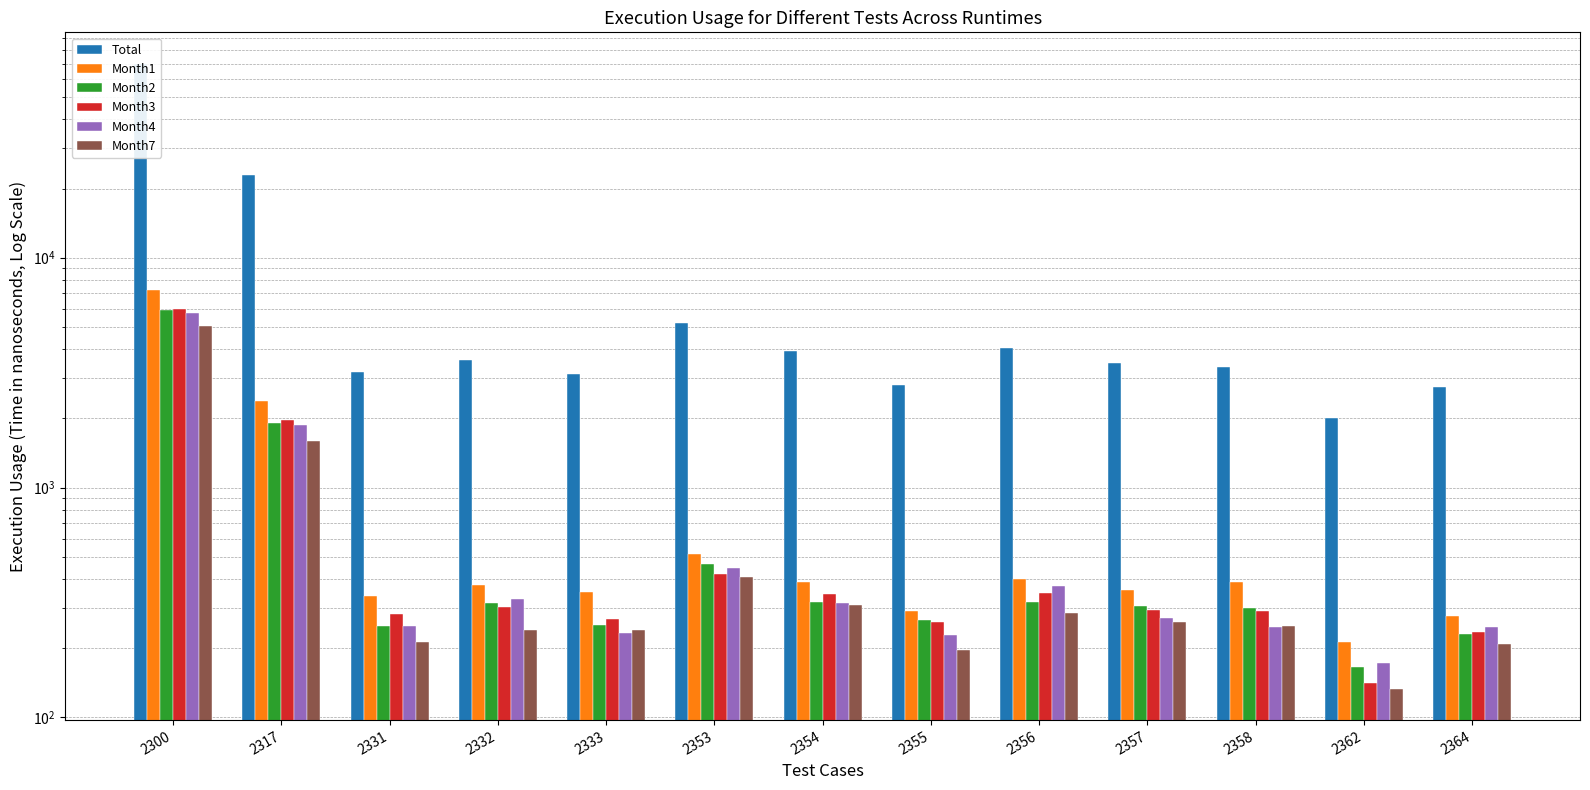

What is the greatest value displayed?

69932